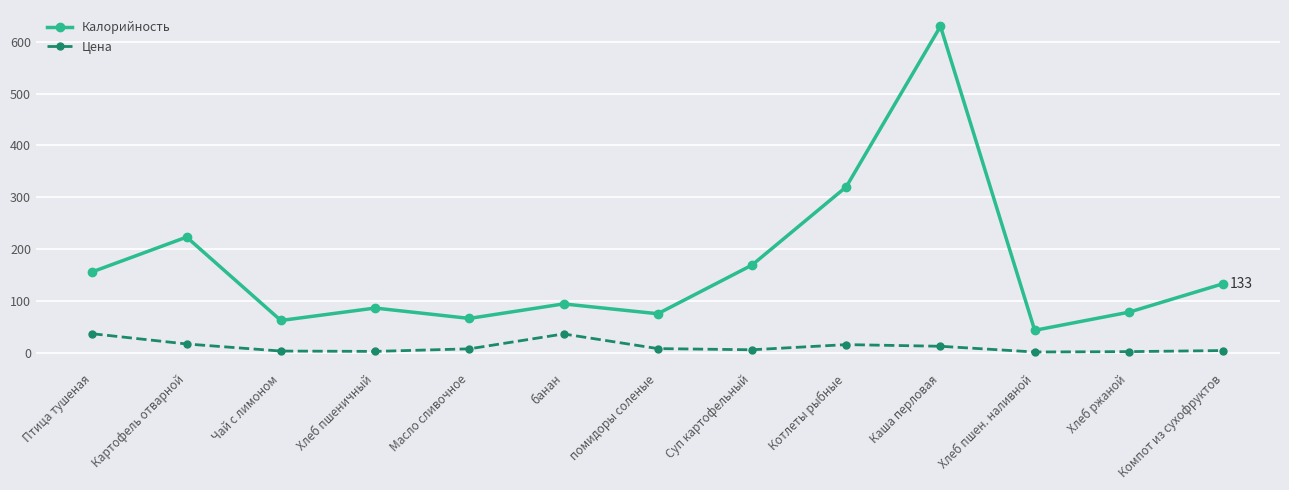

At which label is Калорийность closest to 336?

Котлеты рыбные